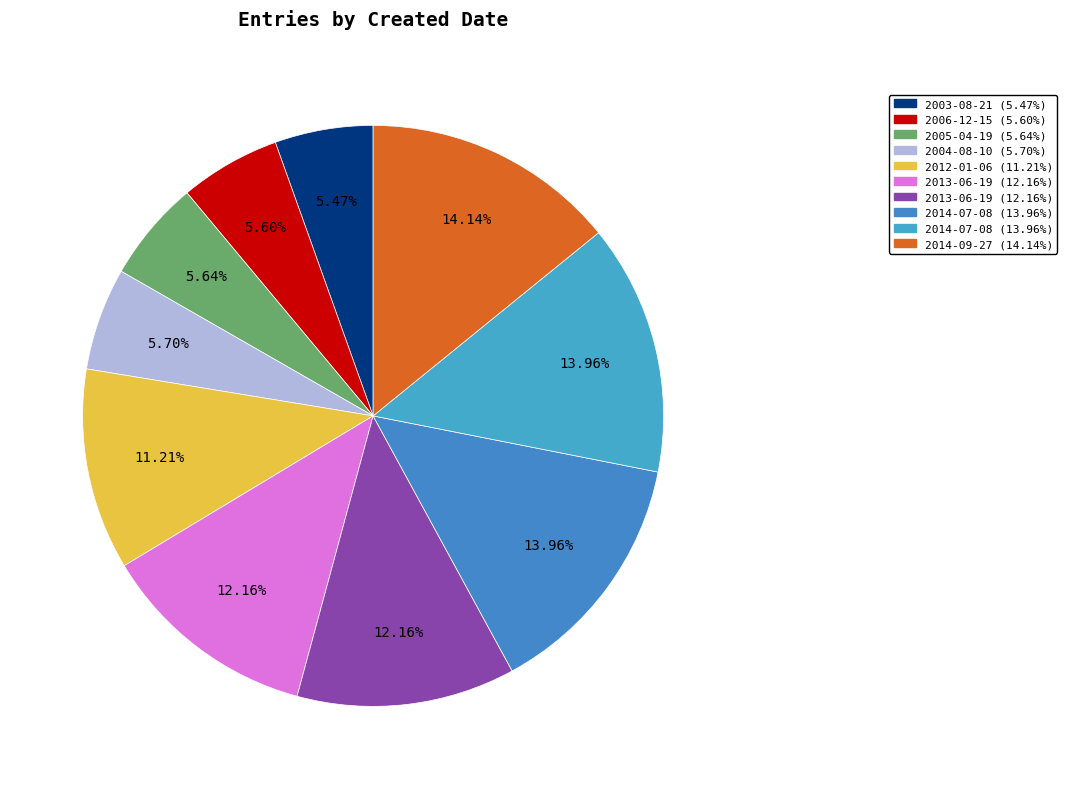

Which slice is the smallest?

2003-08-21